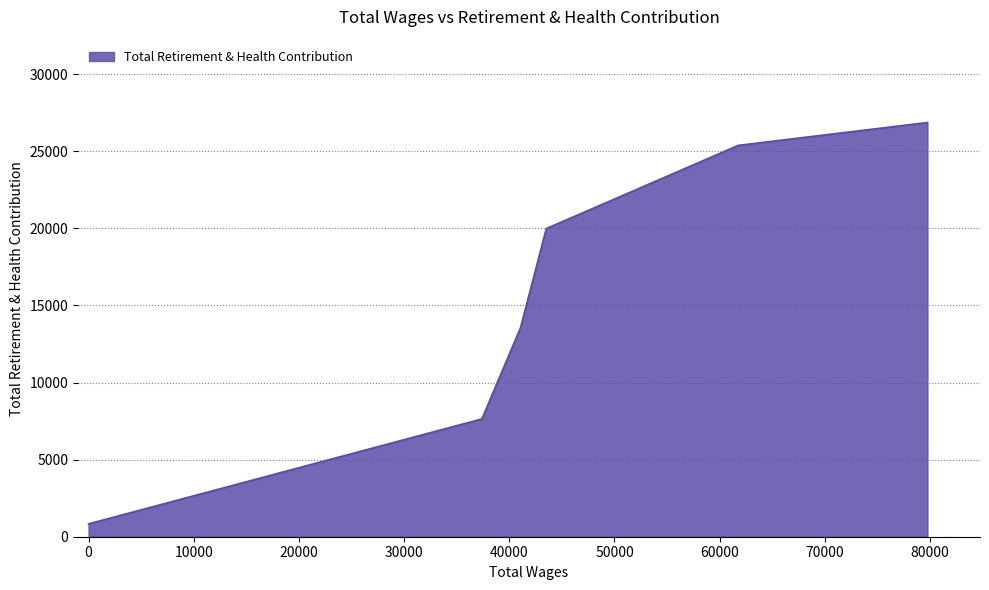

What is the average value?

15711